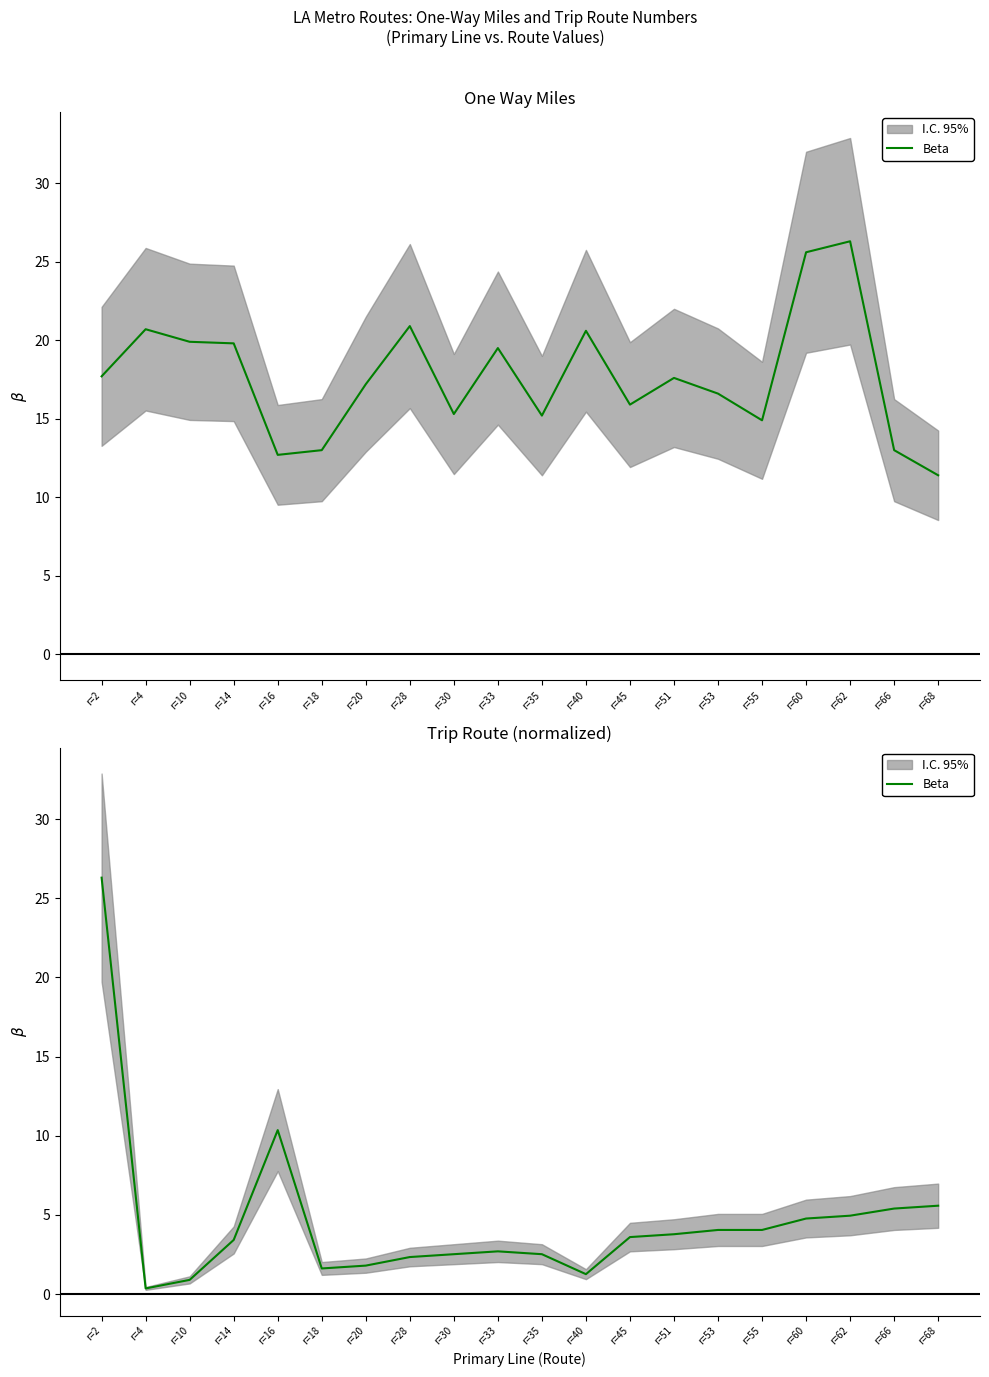

What is the average value?

4.6